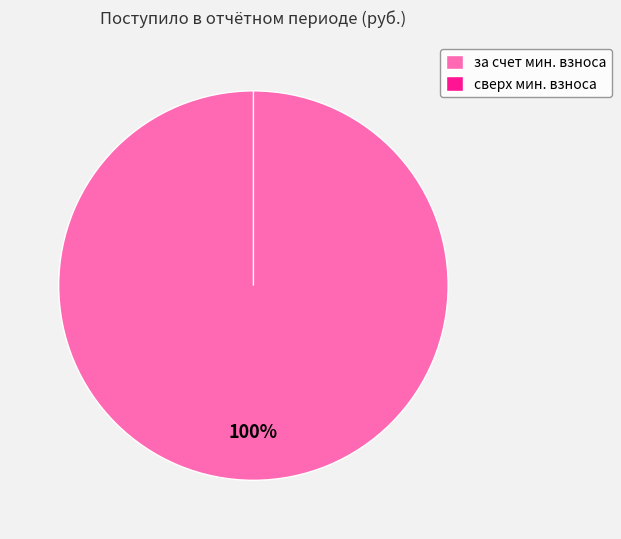

What percentage is the за счет минимального взноса slice, to the nearest percent?

100%